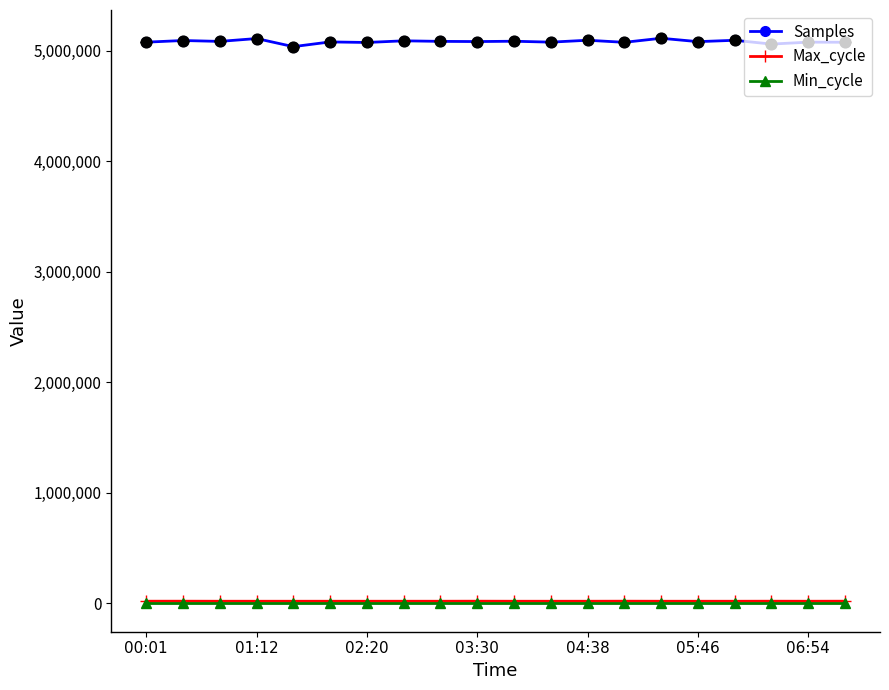

What are all the series names shown in the legend?

Samples, Max_cycle, Min_cycle